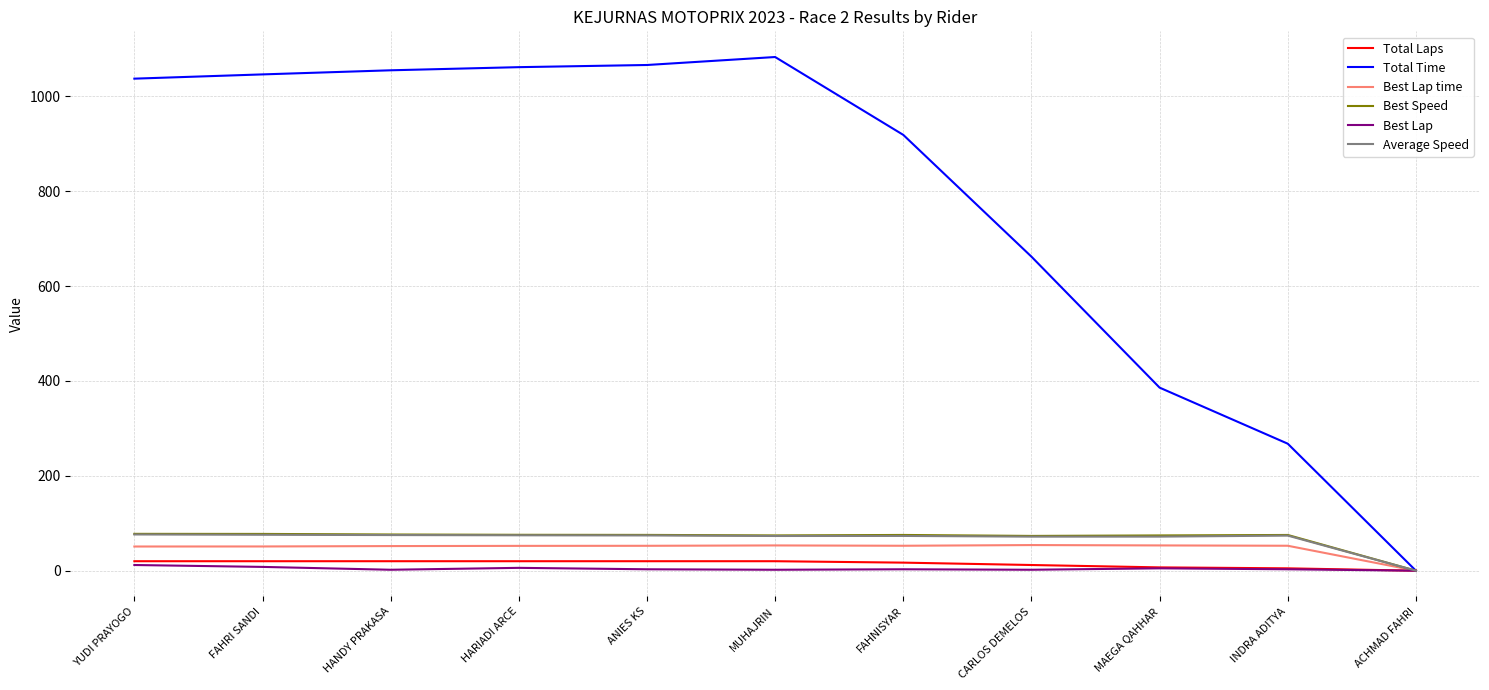

Which series has the largest total across all categories?

Total Time